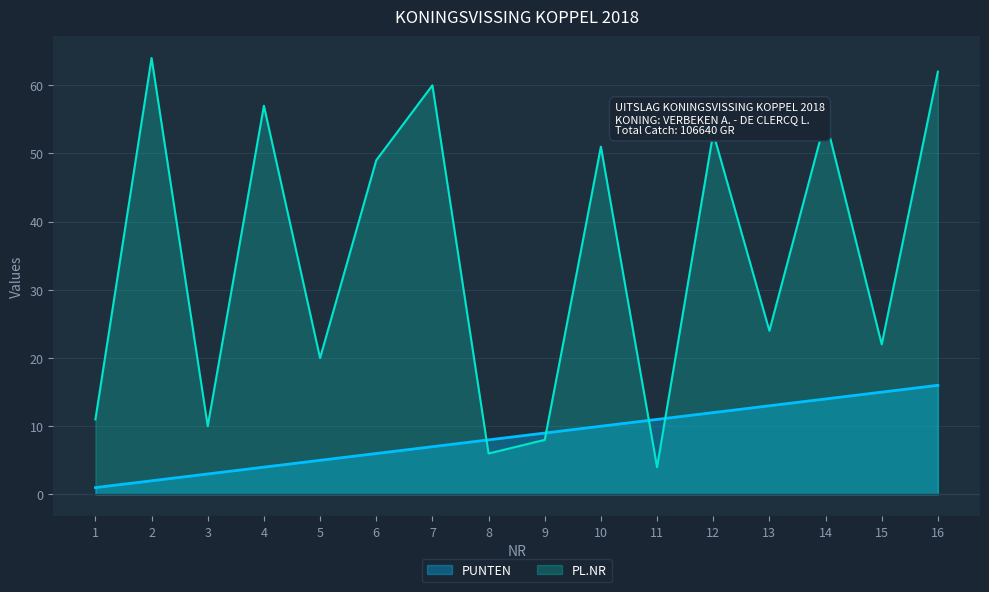

What is the approximate value of PL.NR at 5, to the nearest 10?

20